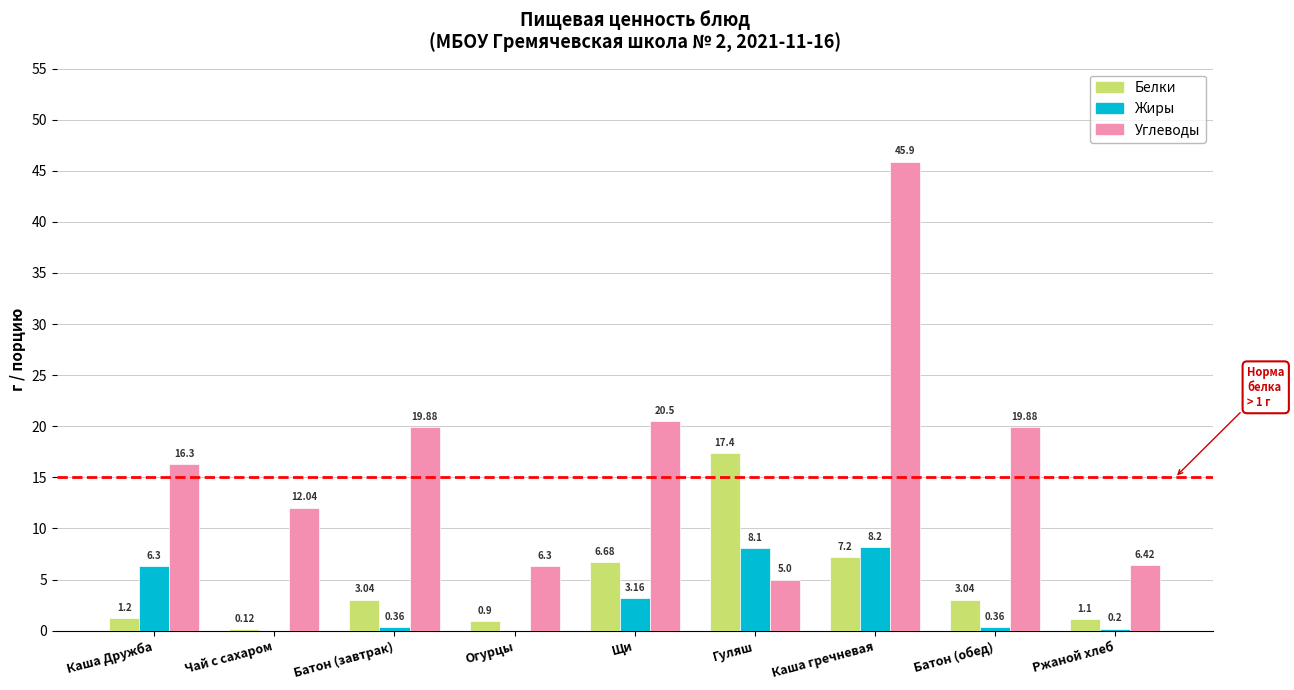

How many categories are shown in the chart?

9